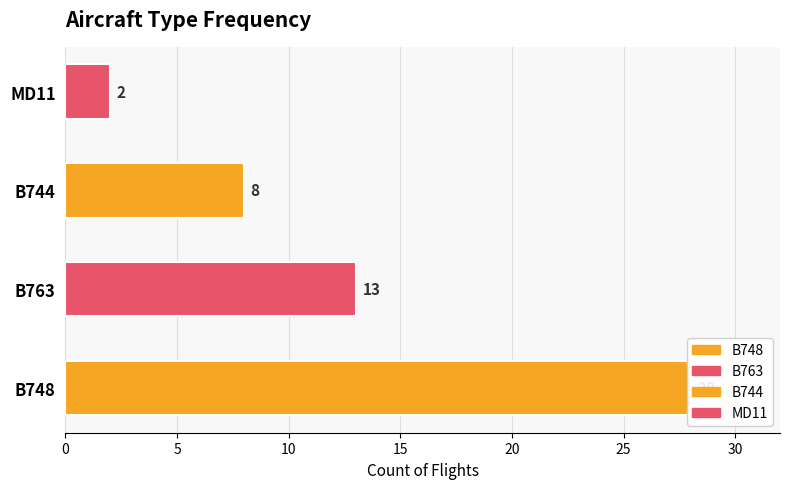

Reading left to right, list all the values displayed in this chart.

28	13	8	2